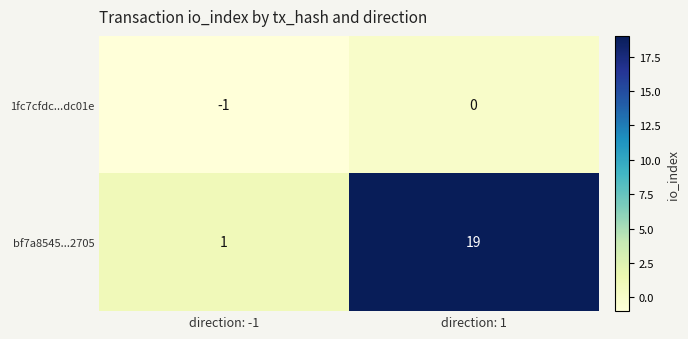

Is it true that bf7a8545...2705 equals 27 at direction: 1?

False